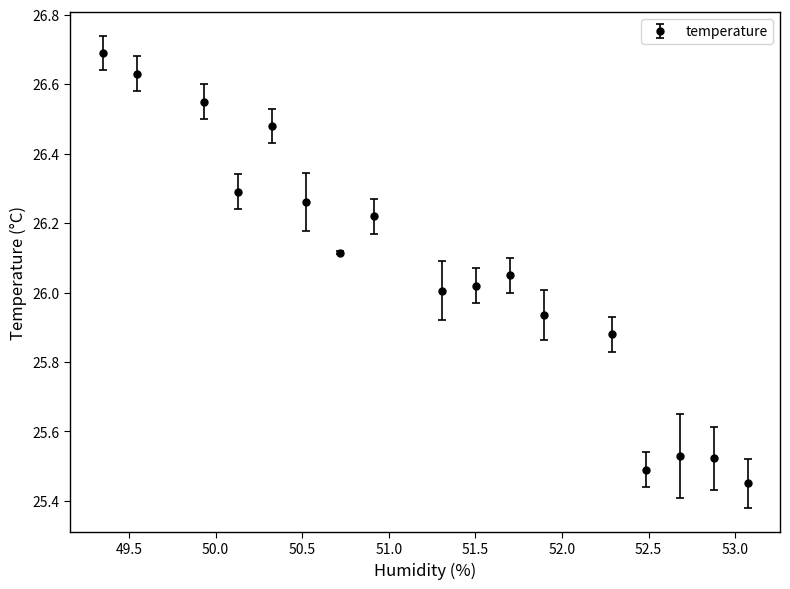

What is the greatest value displayed?

26.7